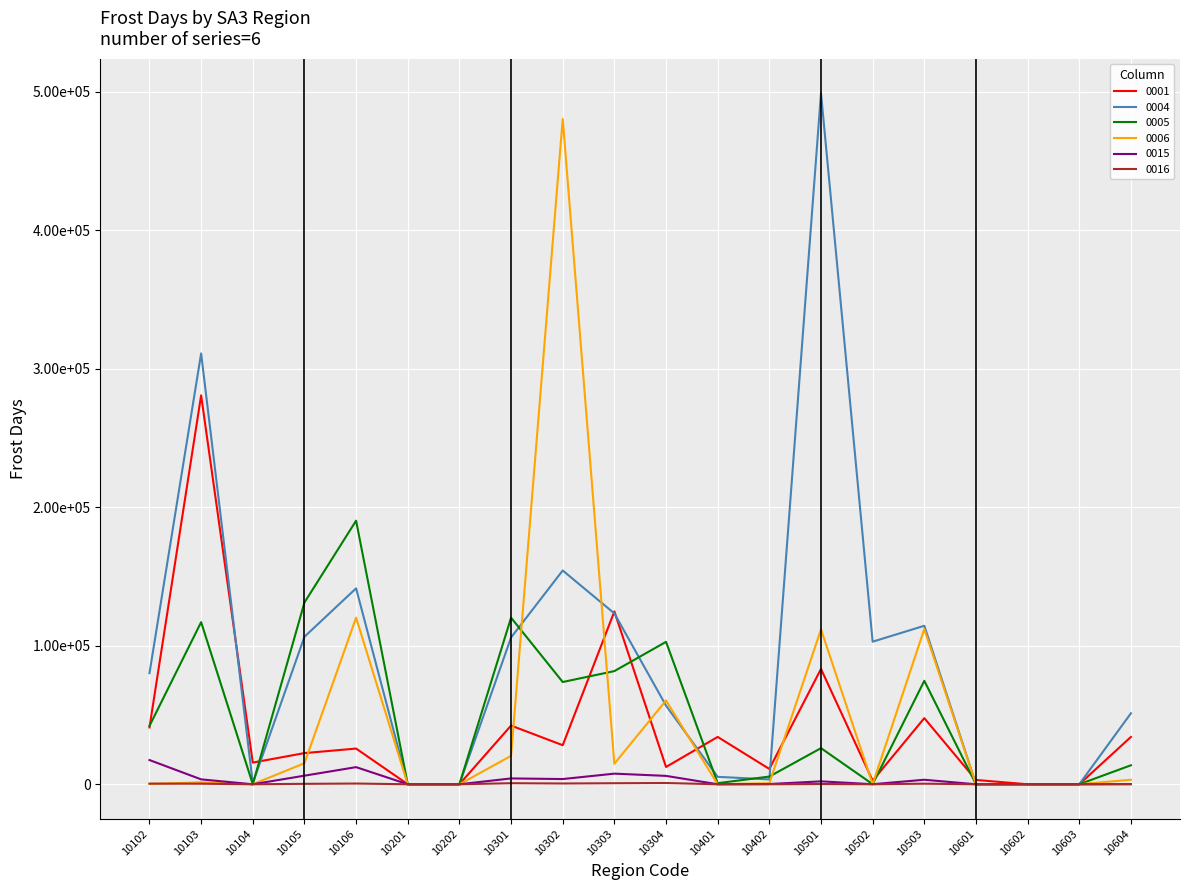

Is it true that 0005 equals 0.0 at 10602?

True